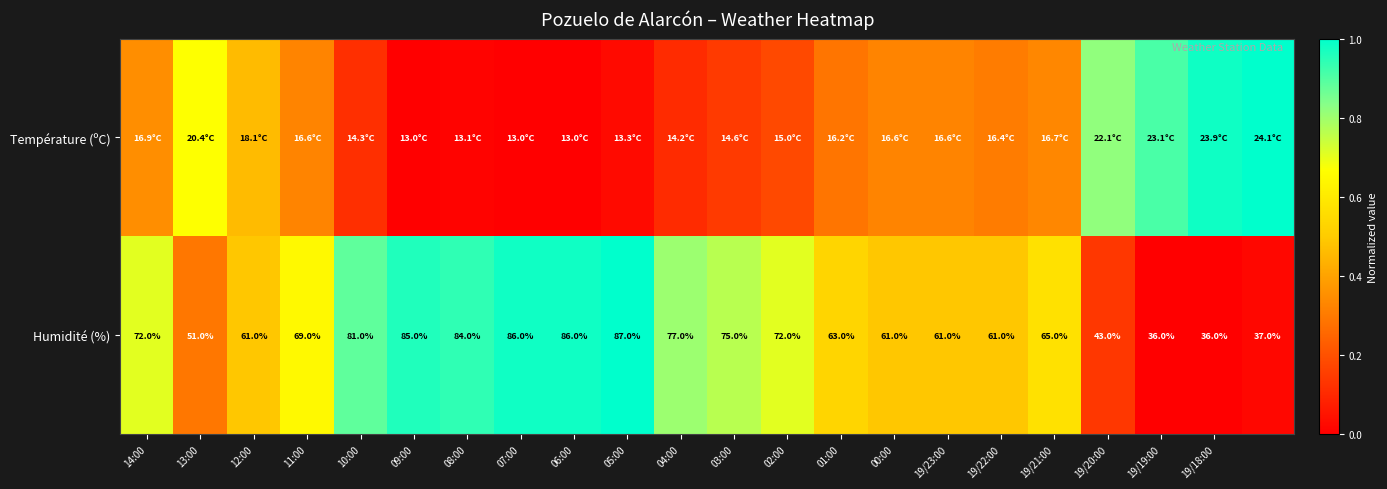

How many data points does each series have?

22